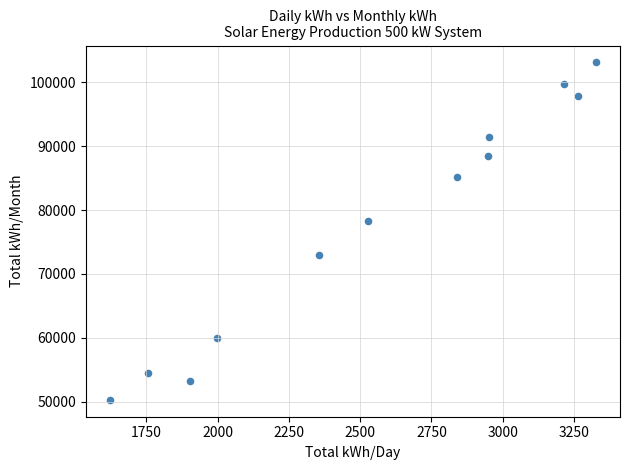

What is the average X value?

2558.8